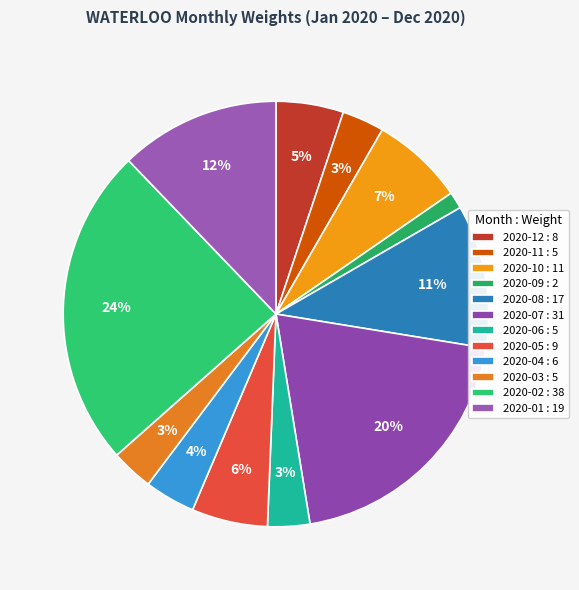

What percentage do 2020-09 and 2020-07 together represent?

21.2%